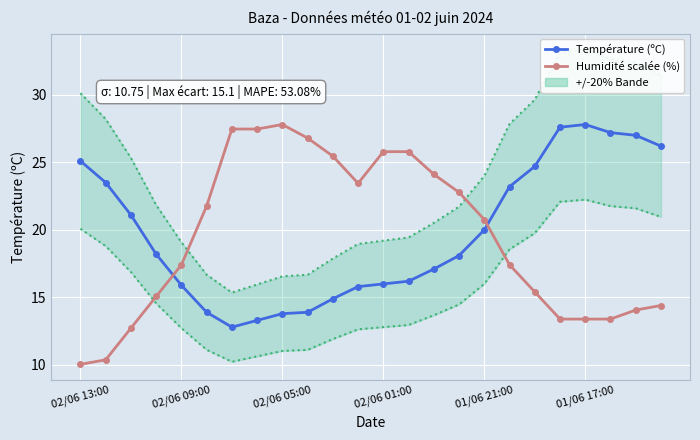

How many lines are shown in the chart?

2